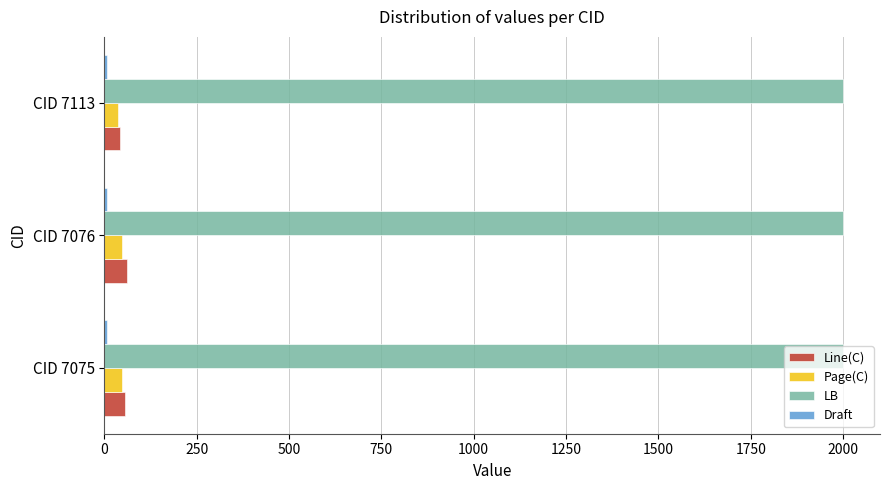

Which series has the largest total across all categories?

LB